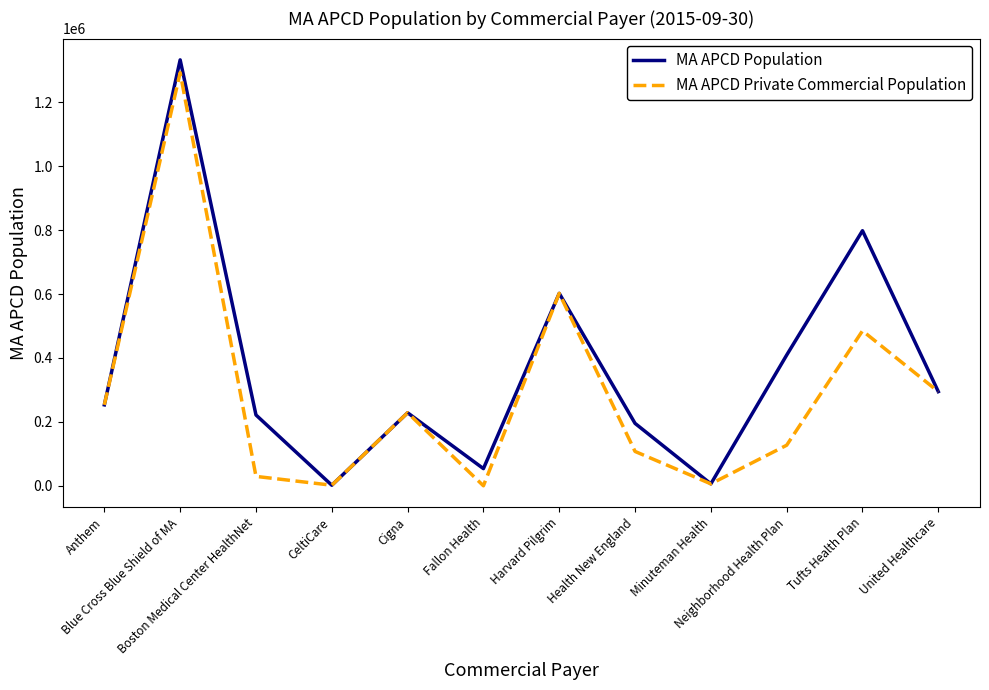

Where is MA APCD Private Commercial Population nearest to the value 646618?

Harvard Pilgrim